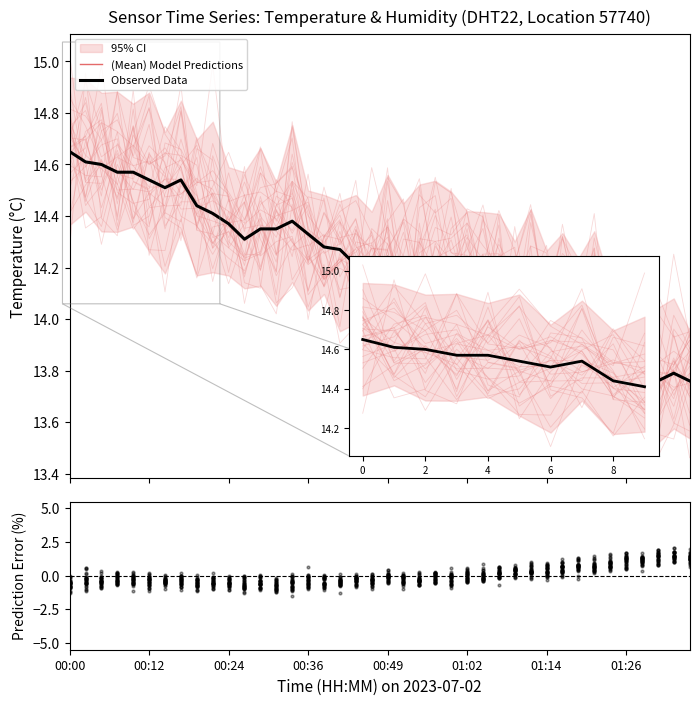

Is the value of (Mean) Model Predictions at 22 greater than the value of Observed Data at 14?

No